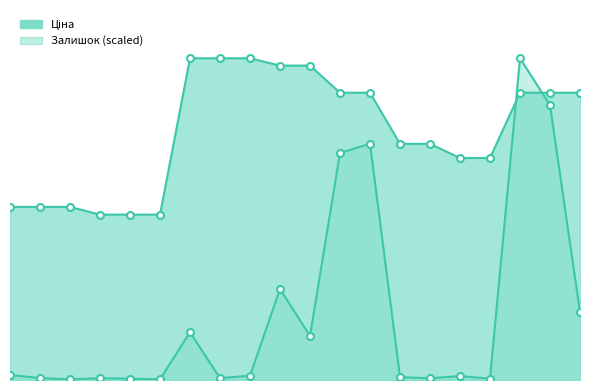

List the labels in order of Ціна value, smallest first.

3, 4, 5, 0, 1, 2, 15, 16, 13, 14, 11, 12, 17, 18, 19, 9, 10, 6, 7, 8